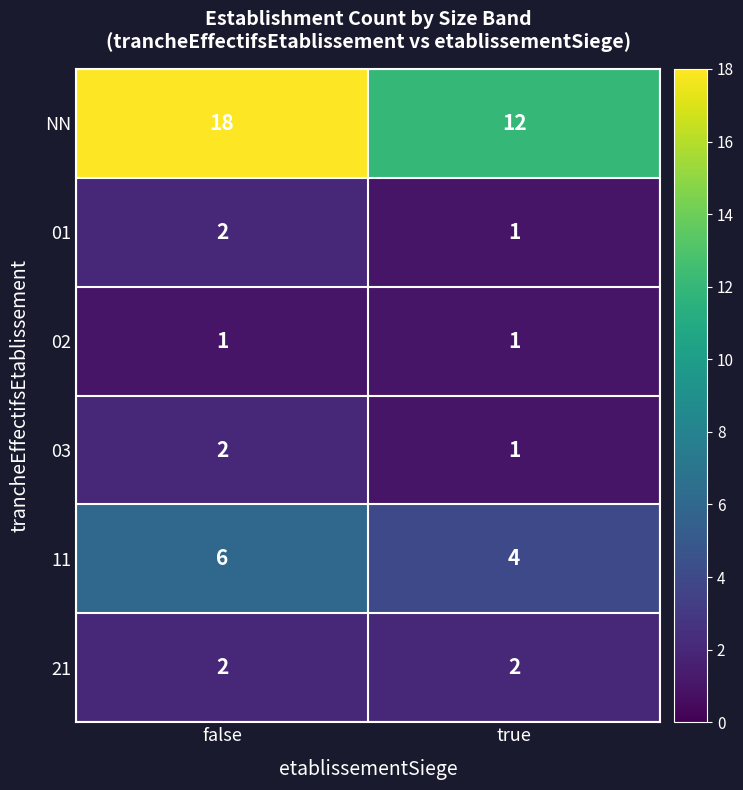

At which category is the sum across all series the highest?

false